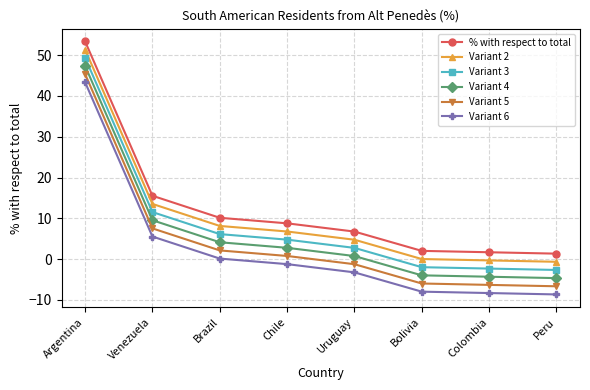

How many data points does each series have?

8